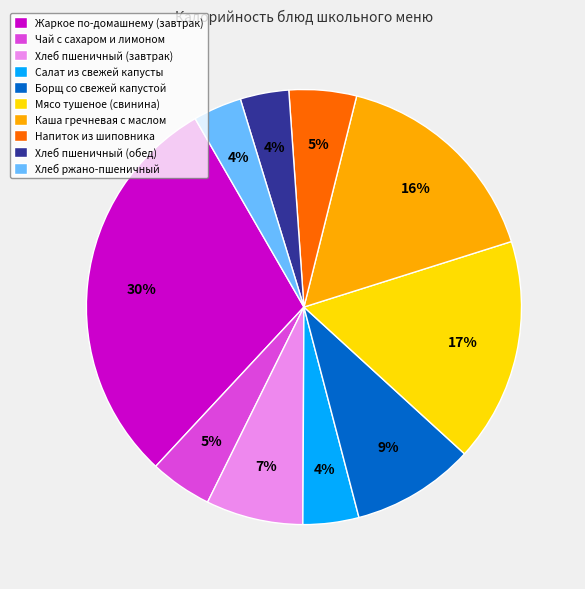

How many slices are in this pie chart?

10